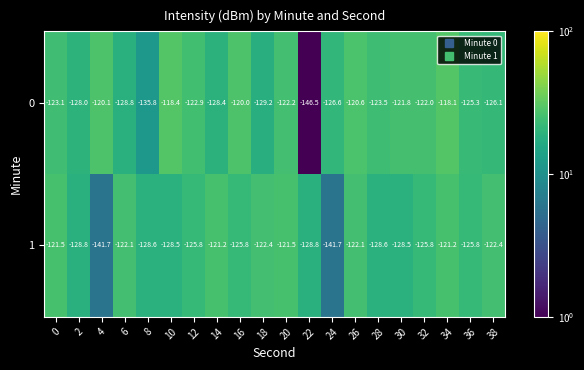

True or false: 0 has a value of -120.6 at 26.

True